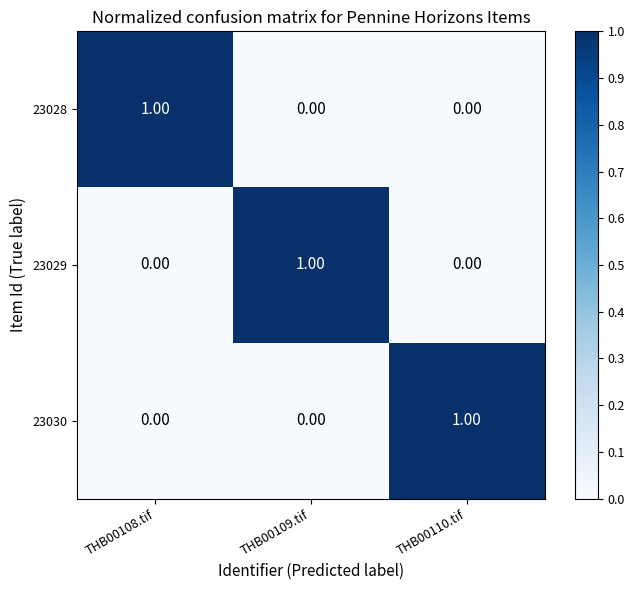

What is the spread (max minus min) of values at THB00110.tif?

1